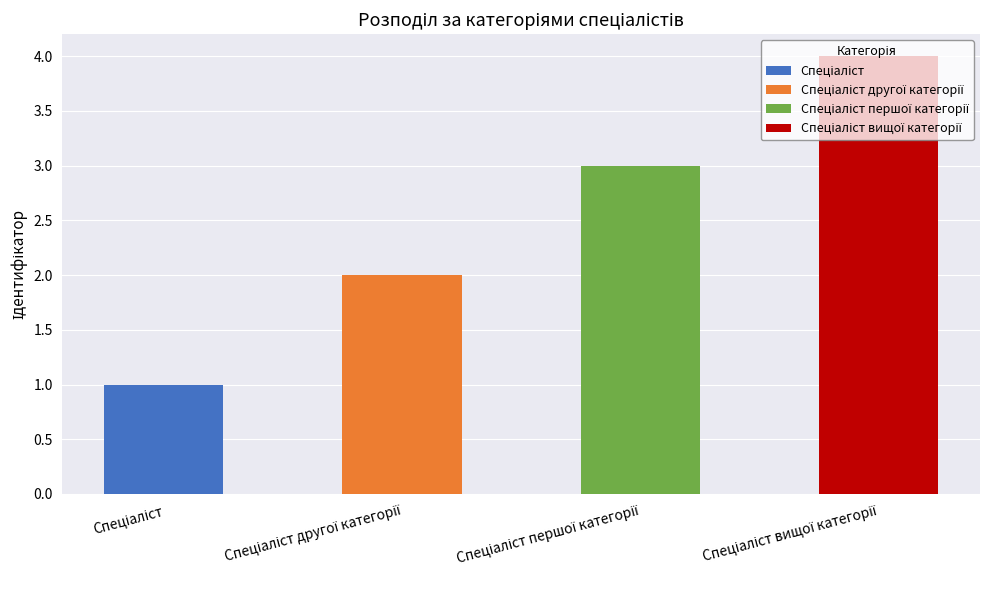

Rank the series by their maximum value, from highest to lowest.

Спеціаліст вищої категорії, Спеціаліст першої категорії, Спеціаліст другої категорії, Спеціаліст